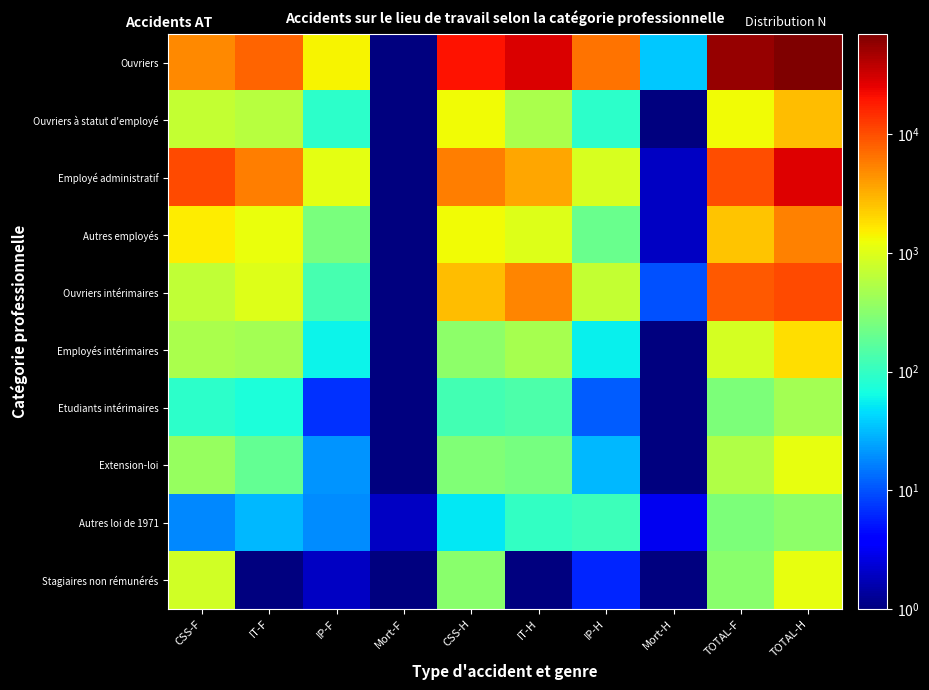

Which series has the largest total across all categories?

Ouvriers